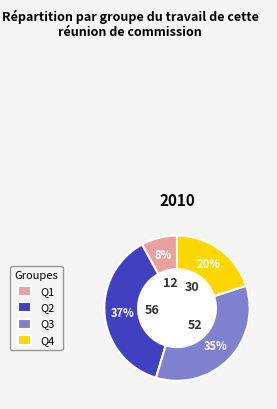

Does any single category account for the majority?

No